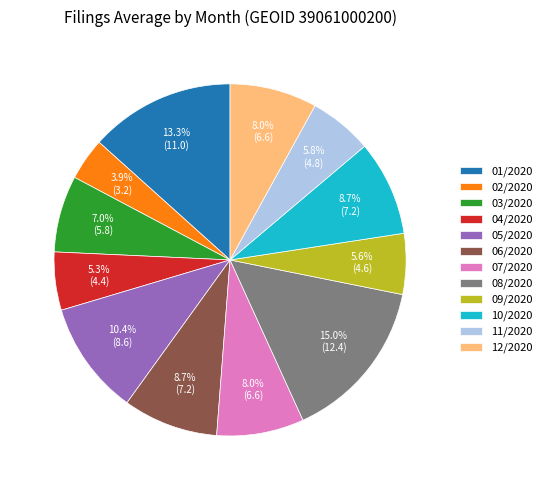

Combined, do 08/2020 and 01/2020 account for over 50%?

No